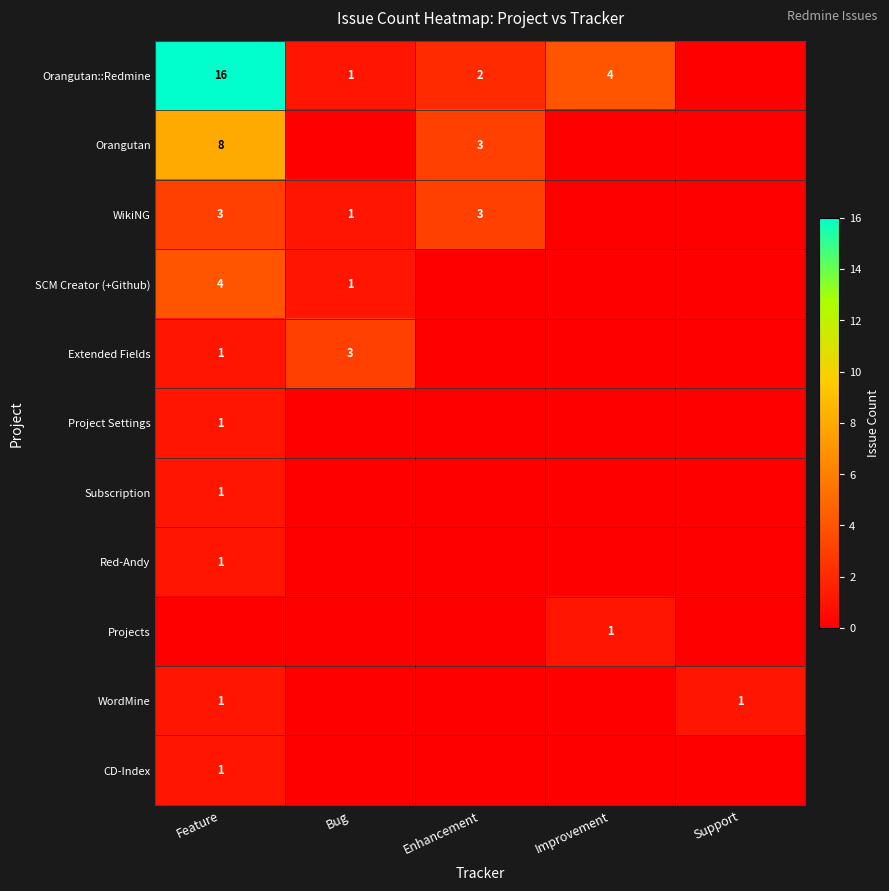

Is it true that Extended Fields equals 2 at Feature?

False